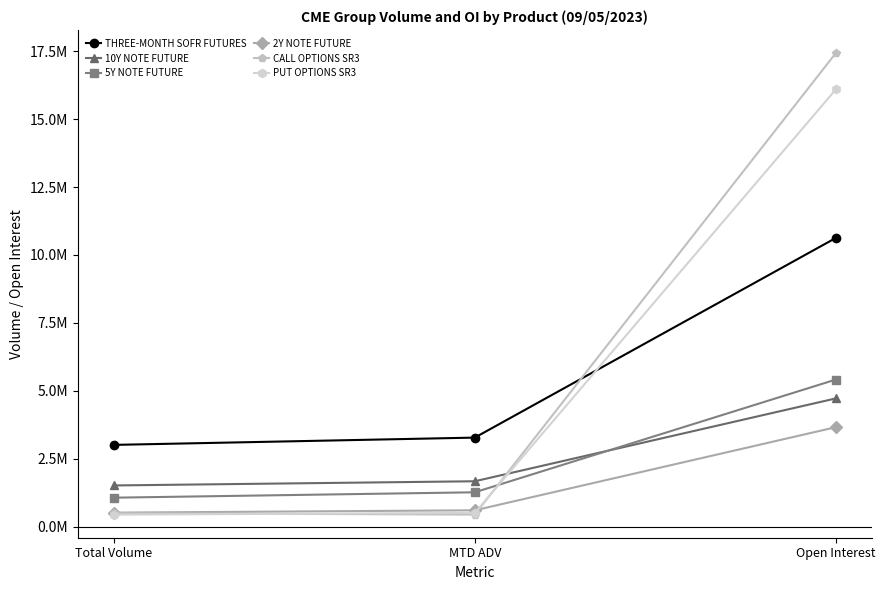

Reading left to right, transcribe all the data shown in this chart.

THREE-MONTH SOFR FUTURES: Total Volume=3011735.0	MTD ADV=3279565.0	Open Interest=10626744.0
10Y NOTE FUTURE: Total Volume=1519027.0	MTD ADV=1673287.5	Open Interest=4721940.0
5Y NOTE FUTURE: Total Volume=1069320.0	MTD ADV=1267586.5	Open Interest=5415431.0
2Y NOTE FUTURE: Total Volume=518810.0	MTD ADV=604644.5	Open Interest=3662800.0
CALL OPTIONS SR3: Total Volume=495146.0	MTD ADV=447963.0	Open Interest=17430170.0
PUT OPTIONS SR3: Total Volume=445174.0	MTD ADV=509504.5	Open Interest=16091326.0